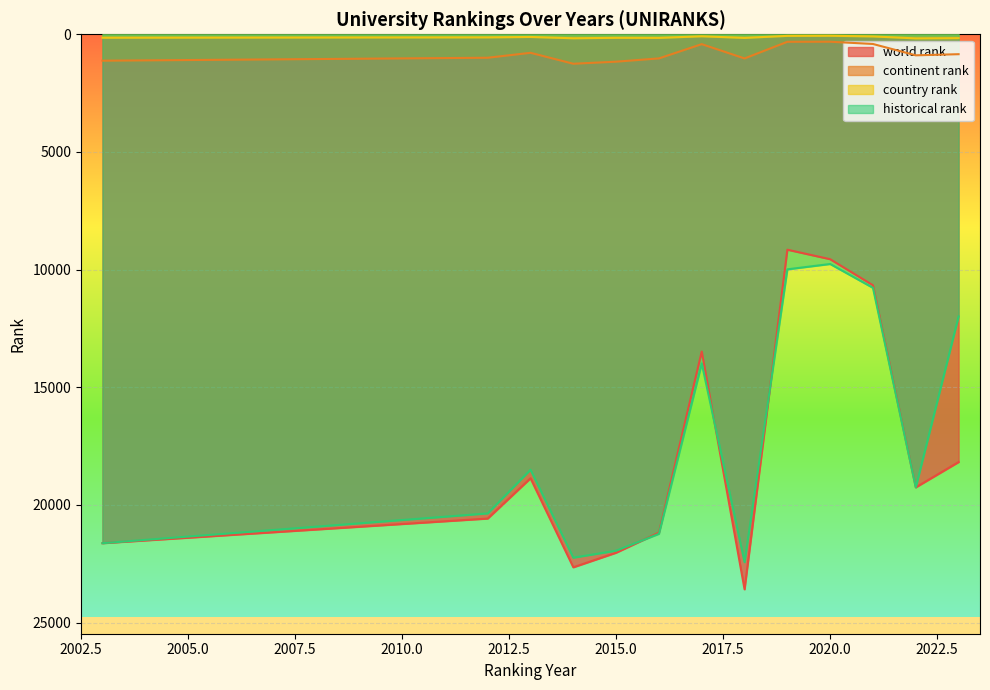

Is it true that historical rank equals 9988 at 2019?

True